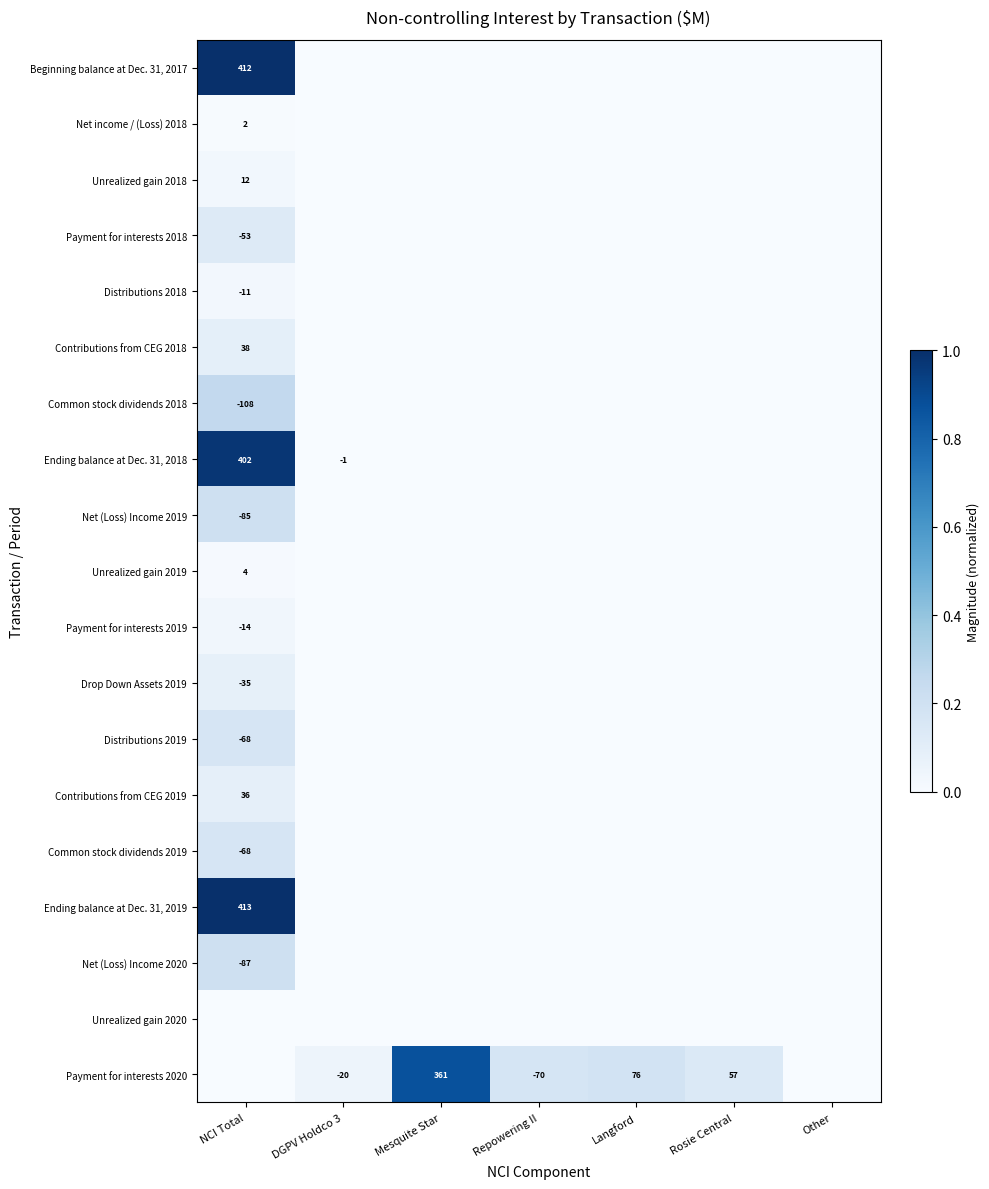

Is it true that Payment for interests 2019 equals -24 at NCI Total?

False